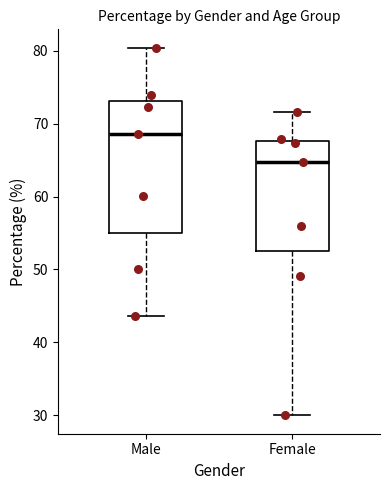

Reading left to right, read every box against the y-axis: the position of its median line, the range the box covers, and the ends of its whiskers. The values are not printed on the chart, so give them approximately, as read against the axis.

Male: median 69, box 55 to 73, whiskers 44 to 80
Female: median 65, box 53 to 68, whiskers 30 to 72